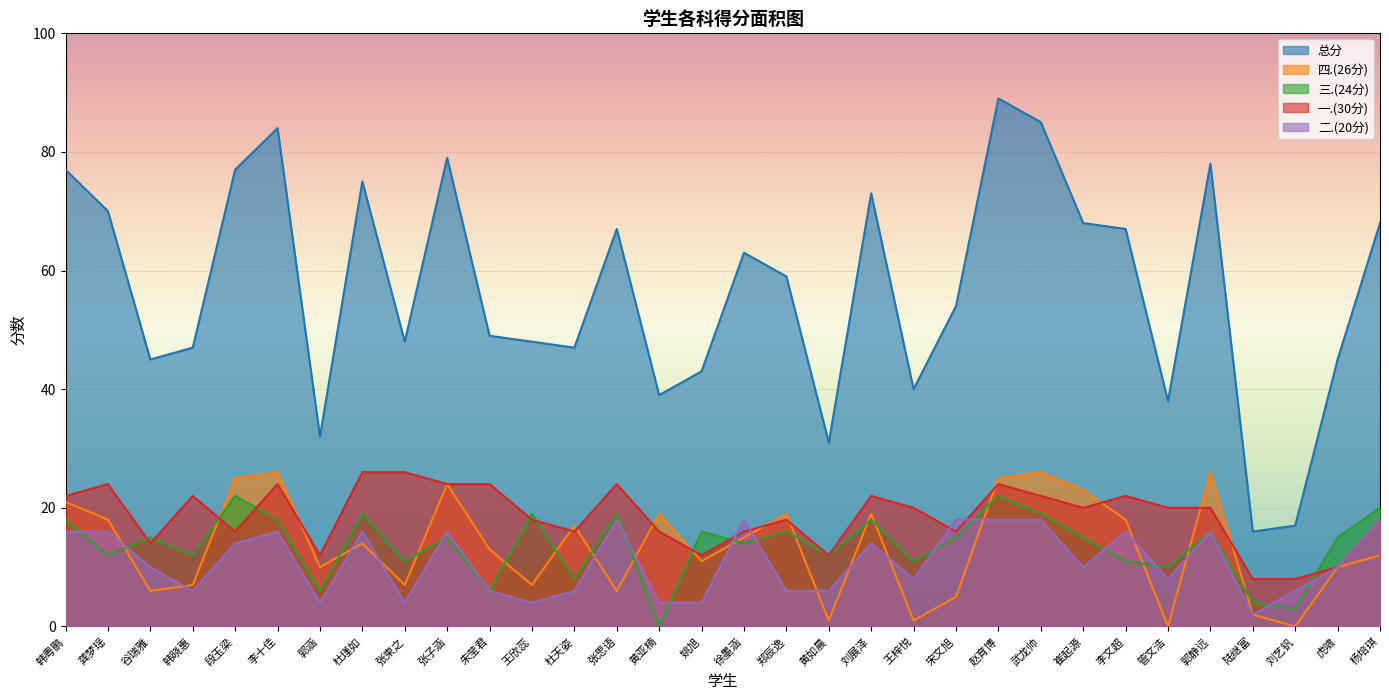

At which category does the chart reach its peak across all series?

赵育博